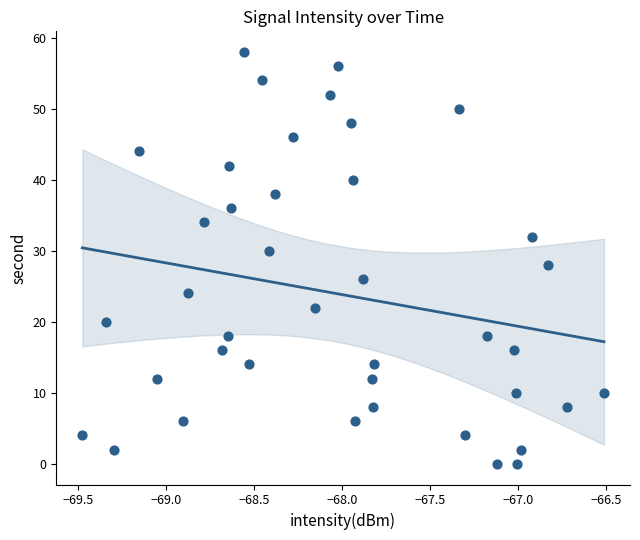

What is the range of Y values (max minus min)?

58